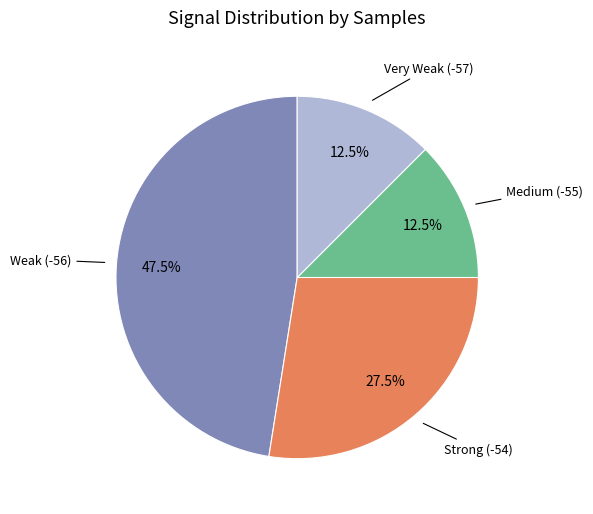

Count the number of slices in the pie.

4